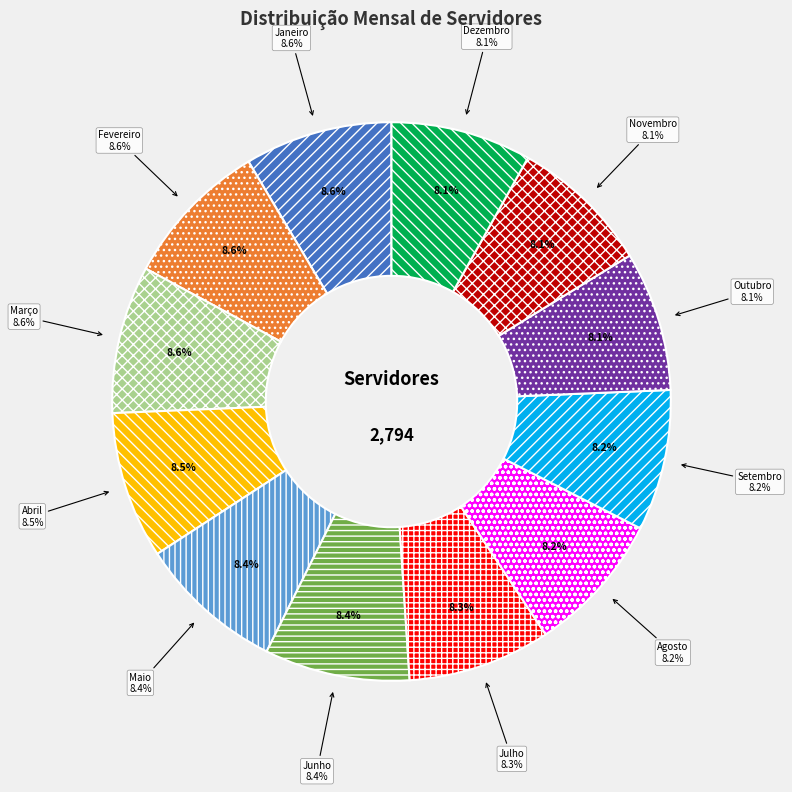

How many slices are in this pie chart?

12